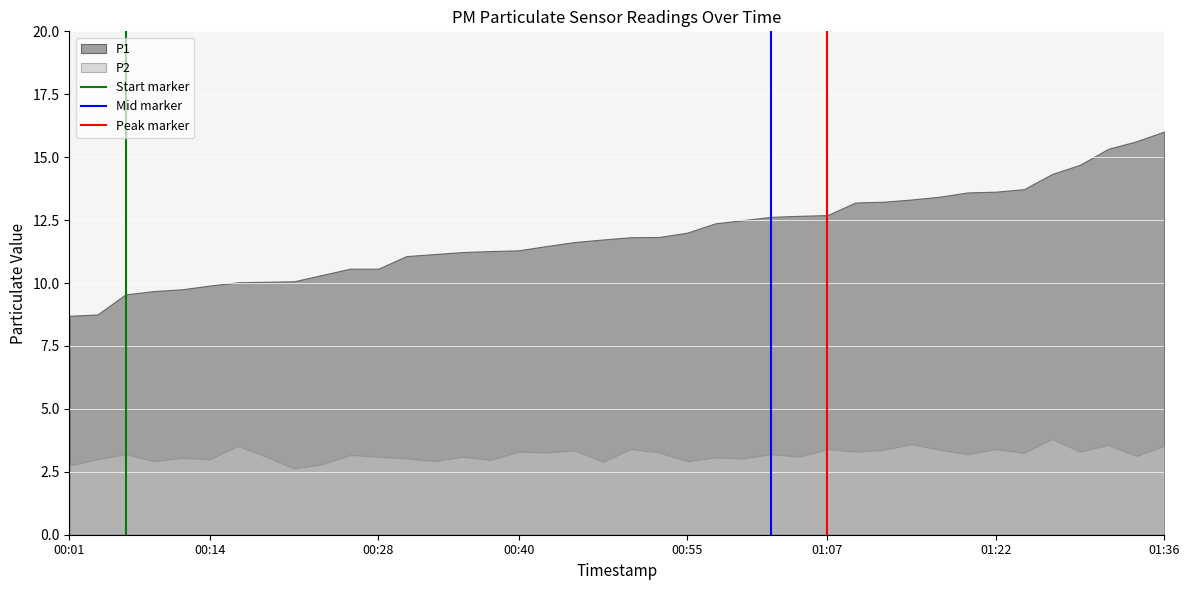

What is the difference between the maximum and minimum values in the P1 series?

7.3